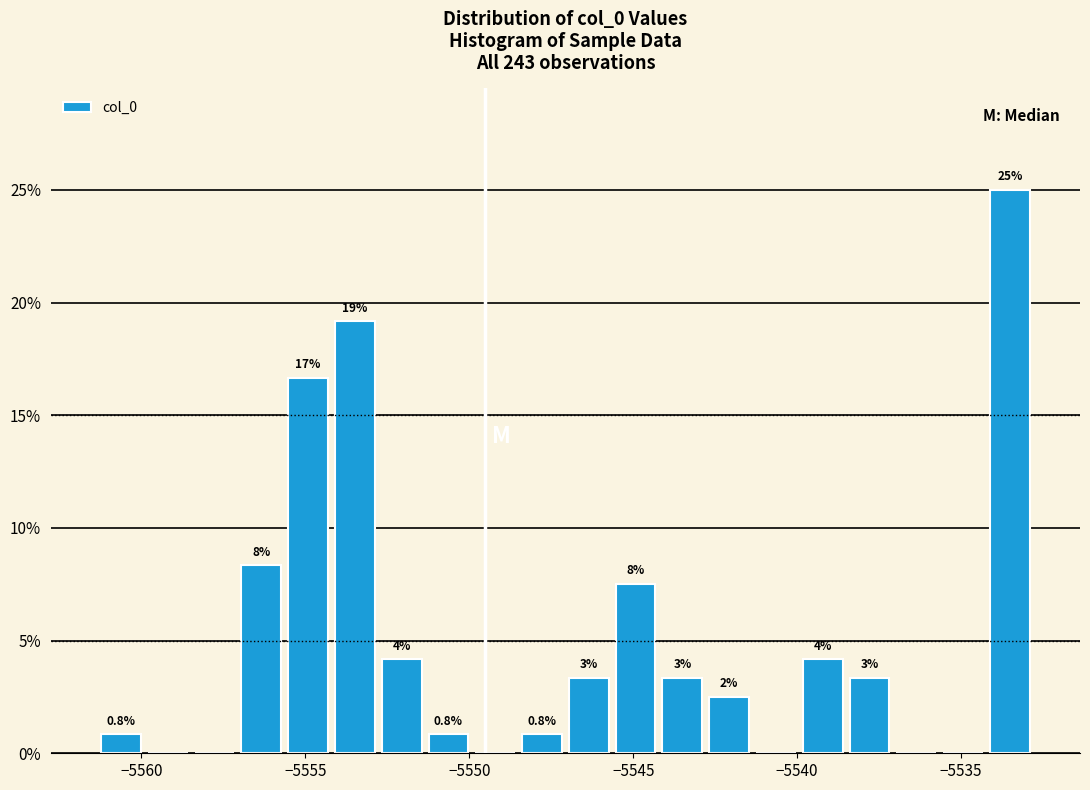

Read against the x-axis, roughly where is the centre of the tallest bar?

-5533.5